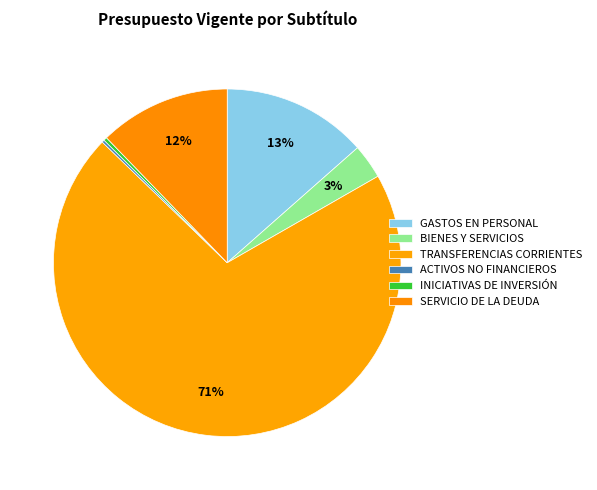

To the nearest percent, what is the difference between the largest and smallest slice percentages?

70%